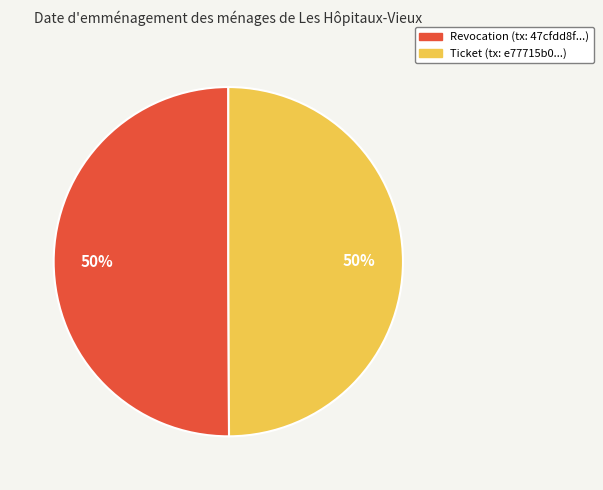

What percentage is the Ticket slice, to the nearest percent?

50%